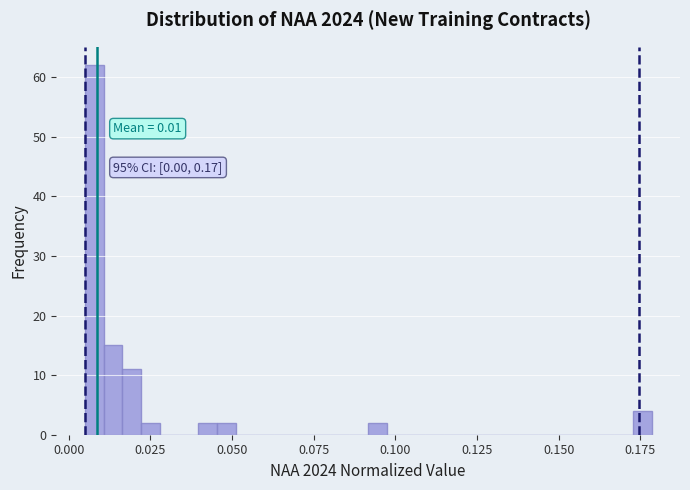

Around what value on the x-axis is the tallest bar? Give the approximate position of its centre, as read against the axis.

0.010